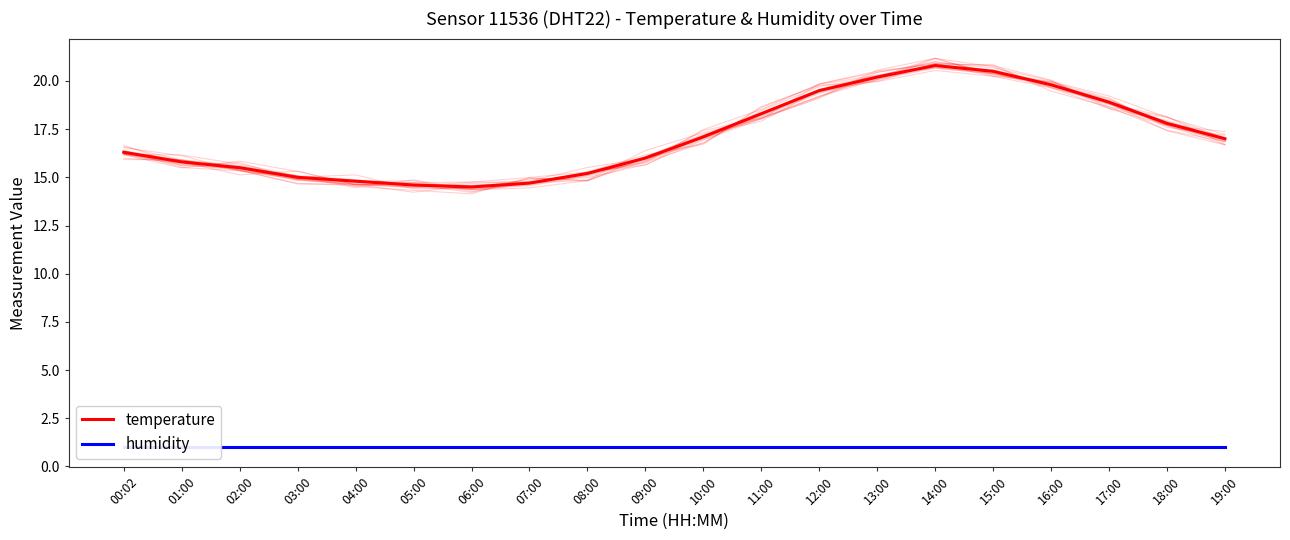

List the series in order of their peak value, highest first.

temperature, humidity